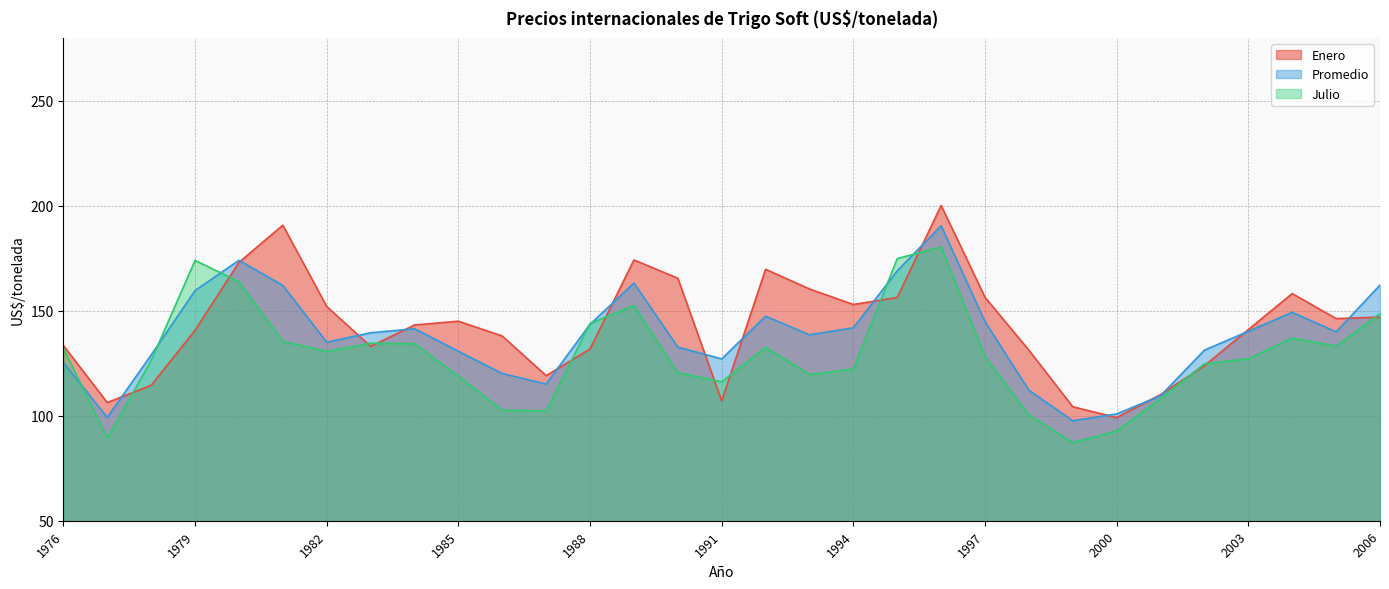

Count the number of categories in the chart.

31